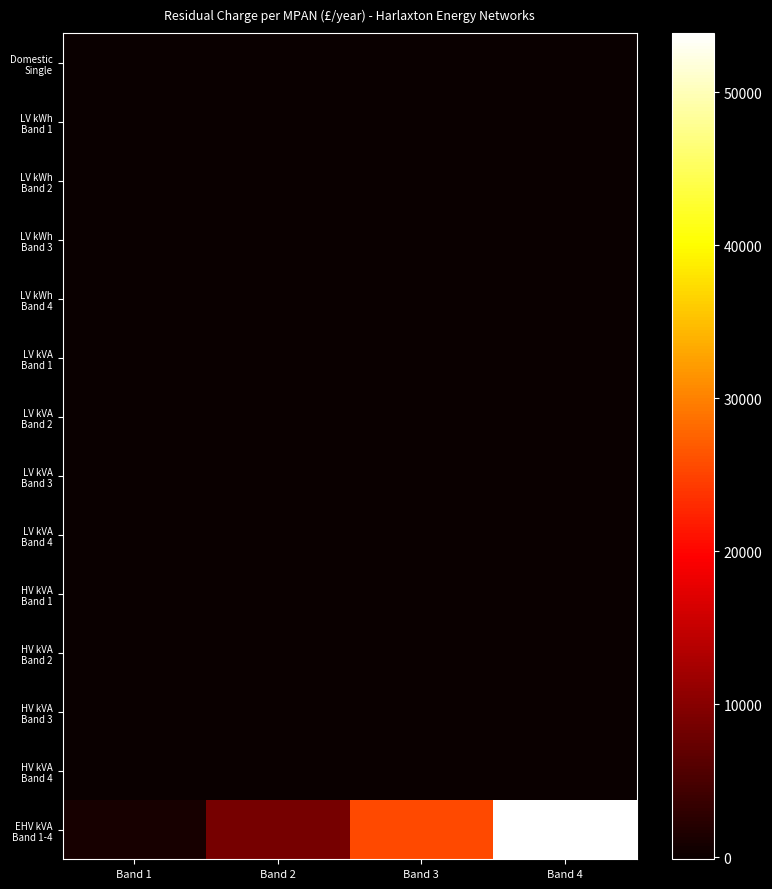

At which category is the sum across all series the highest?

Band 4